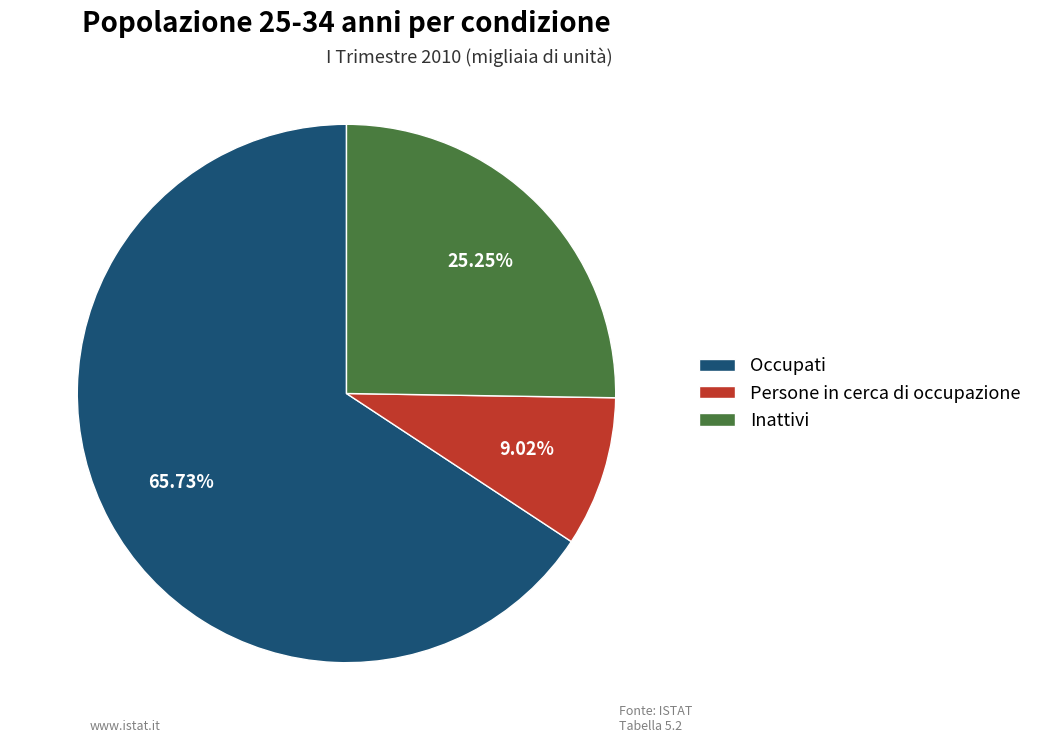

What is the largest slice in the pie chart?

Occupati